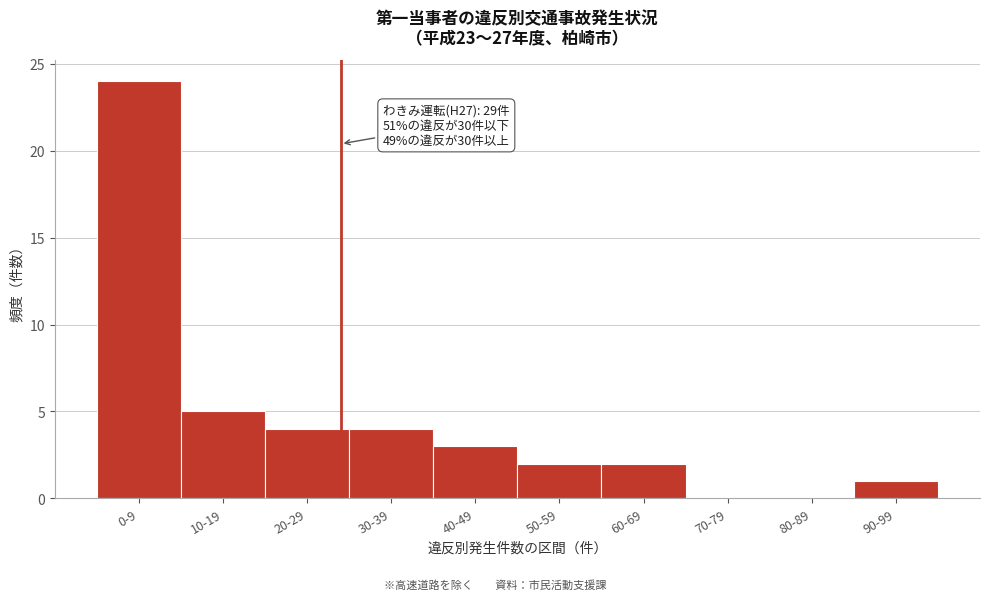

Reading right to left, list all the values displayed in this chart.

90-99=1	80-89=0	70-79=0	60-69=2	50-59=2	40-49=3	30-39=4	20-29=4	10-19=5	0-9=24